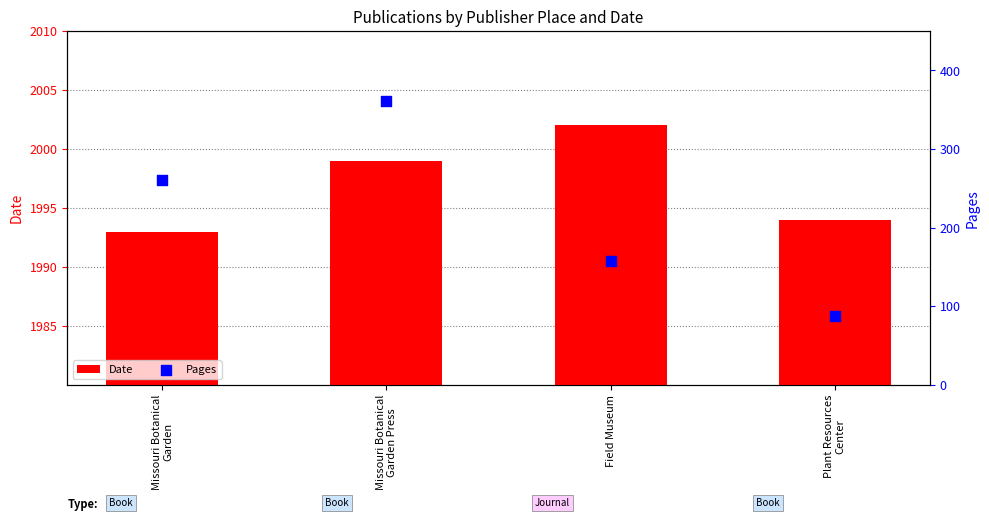

Which series contains the lowest Y value?

Pages